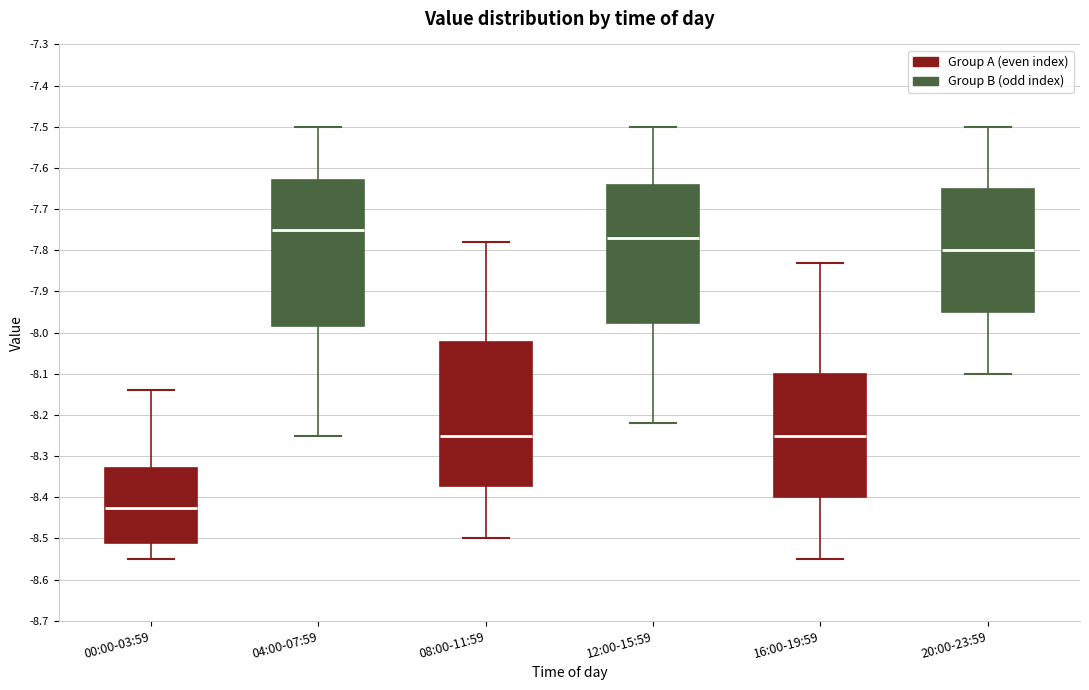

Reading left to right, transcribe this box plot: for each box, give where its median line is, the range the box spans, and where its two whiskers end, as read against the y-axis. The values are not printed on the chart, so give them approximately, as read against the axis.

00:00-03:59: median -8.42, box -8.51 to -8.33, whiskers -8.55 to -8.14
04:00-07:59: median -7.75, box -7.98 to -7.63, whiskers -8.25 to -7.50
08:00-11:59: median -8.25, box -8.37 to -8.02, whiskers -8.50 to -7.78
12:00-15:59: median -7.77, box -7.98 to -7.64, whiskers -8.22 to -7.50
16:00-19:59: median -8.25, box -8.40 to -8.10, whiskers -8.55 to -7.83
20:00-23:59: median -7.80, box -7.95 to -7.65, whiskers -8.10 to -7.50